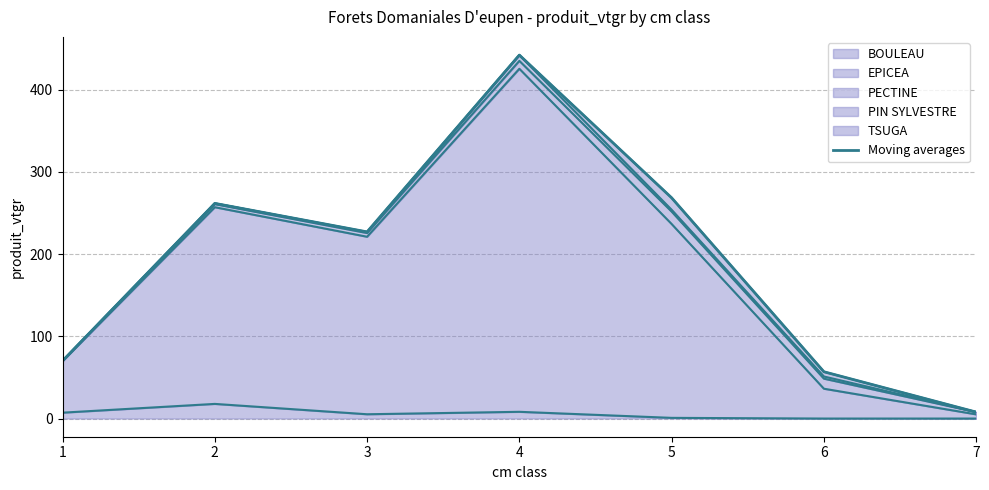

The chart shows a value of 26.7 at 1. True or false?

False